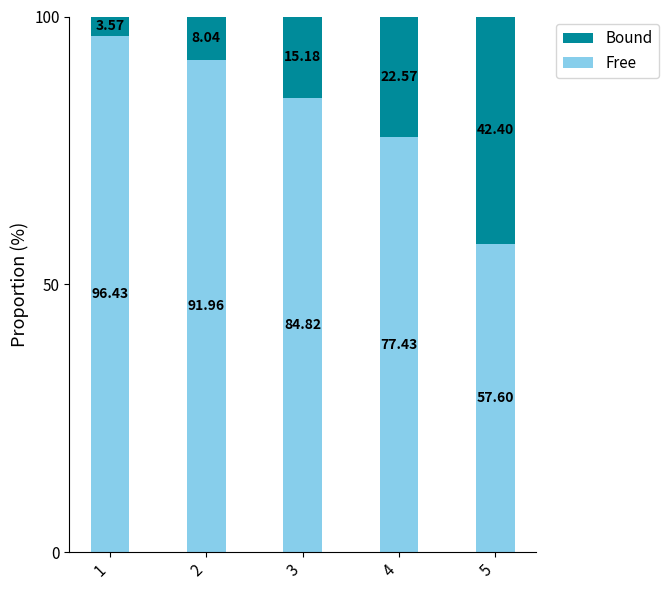

What is the total value across all series at 4?

100.0